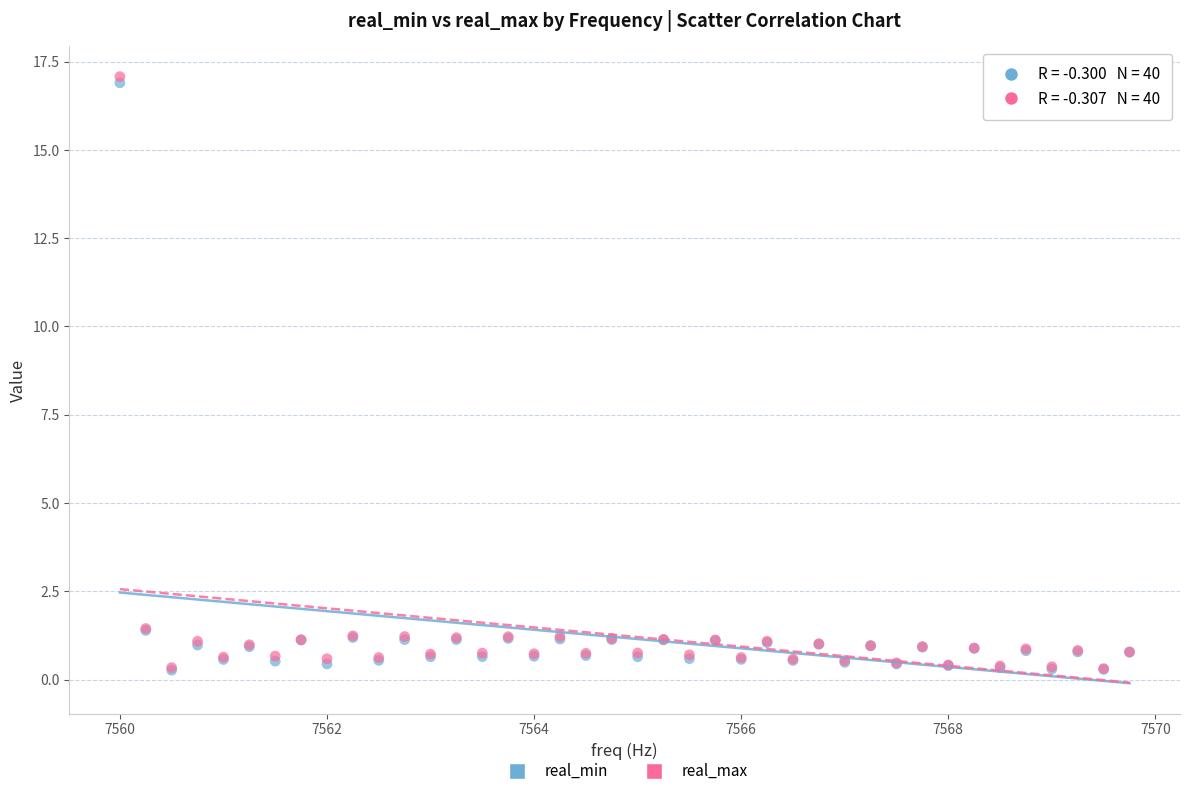

What are all the series names shown in the legend?

real_min, real_max